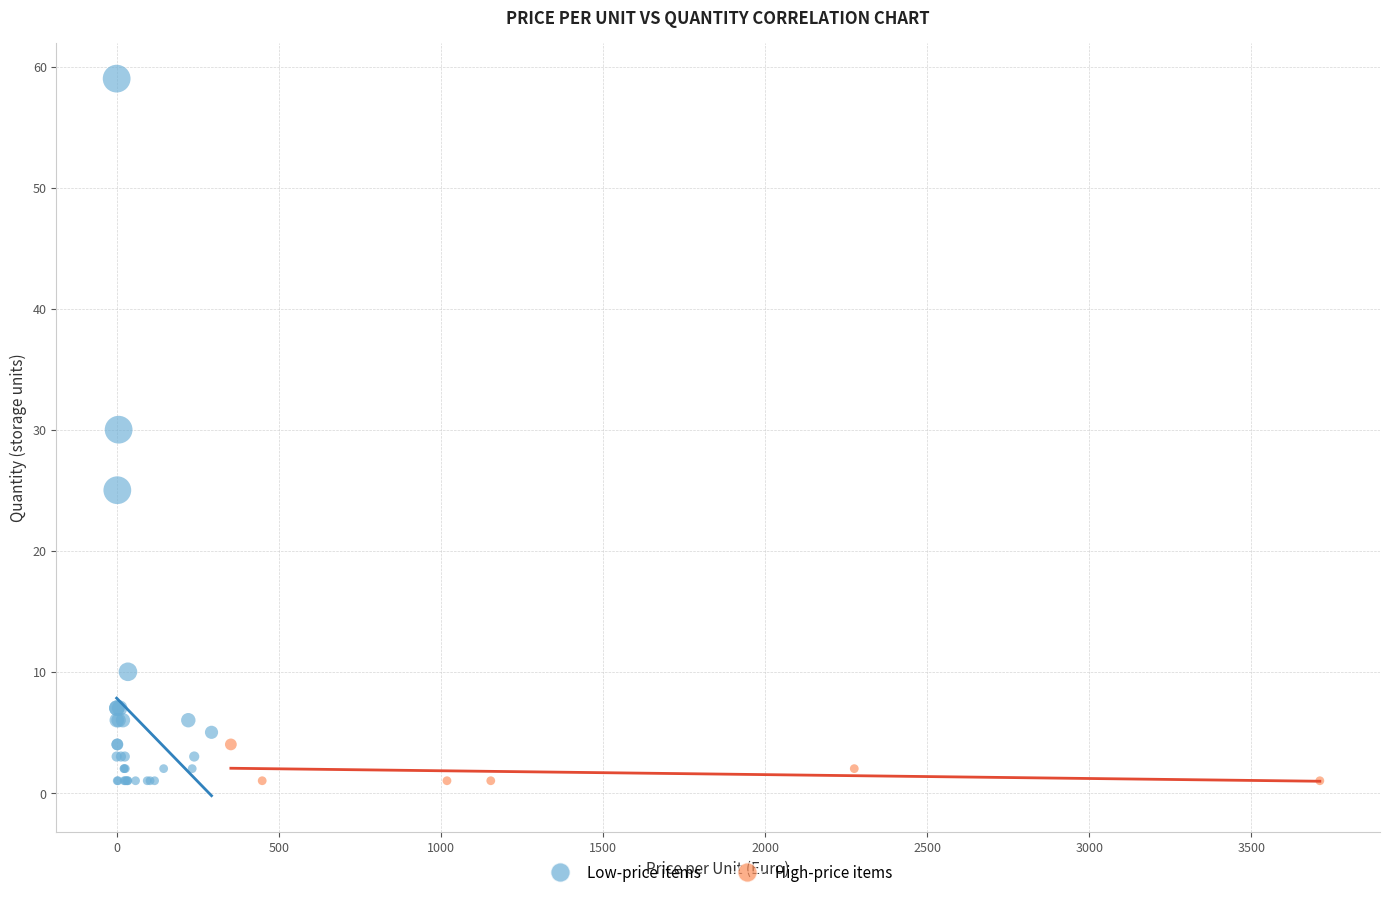

Which series has the largest Y range (max minus min)?

Low-price items